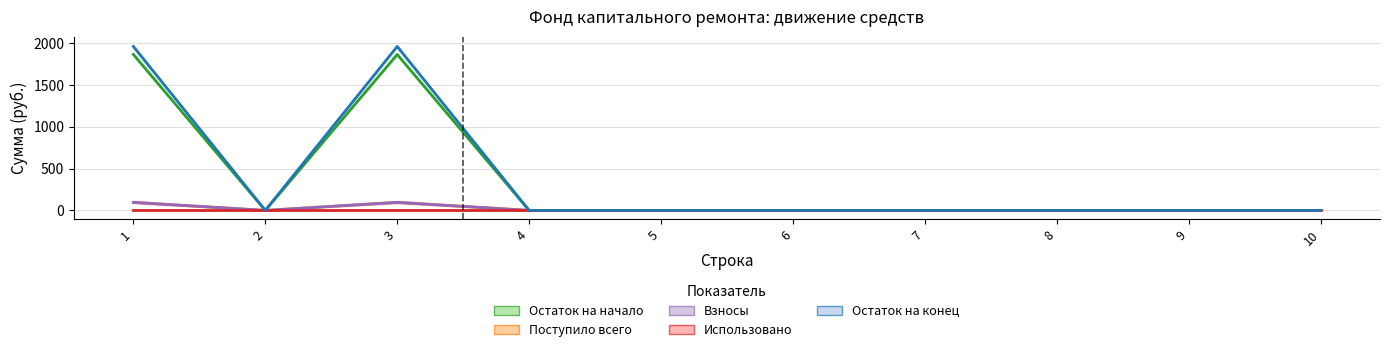

True or false: Остаток на начало has more than 1 interior local peaks.

False